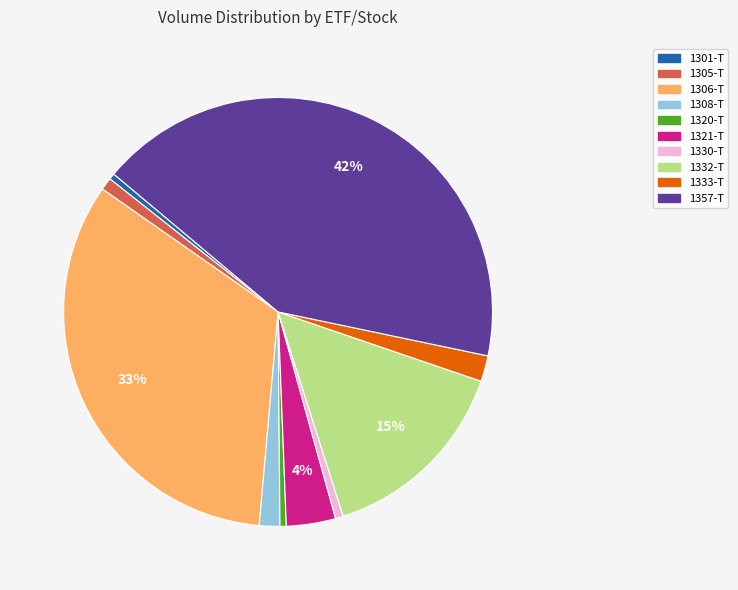

Combined, do 1306-T and 1321-T account for over 50%?

No